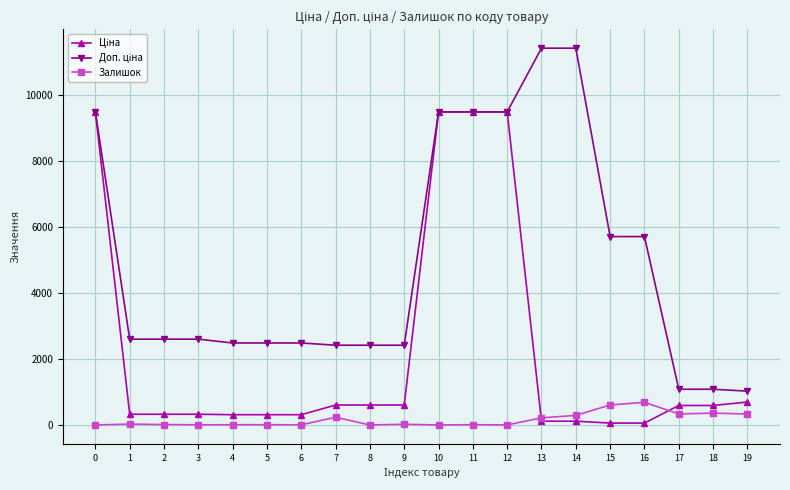

What is the highest value of the Залишок series?

686.0